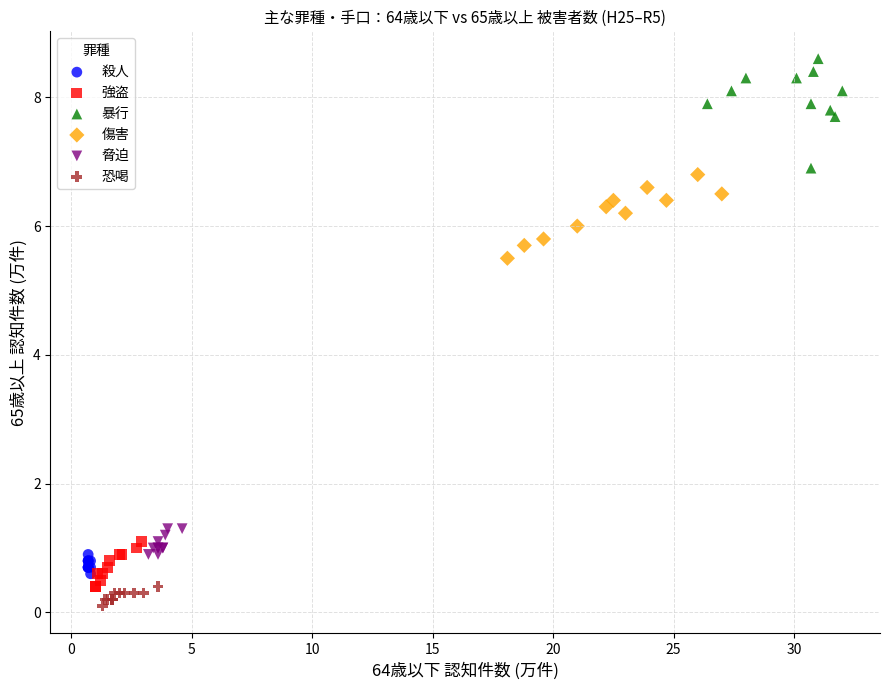

Which series contains the highest Y value?

暴行